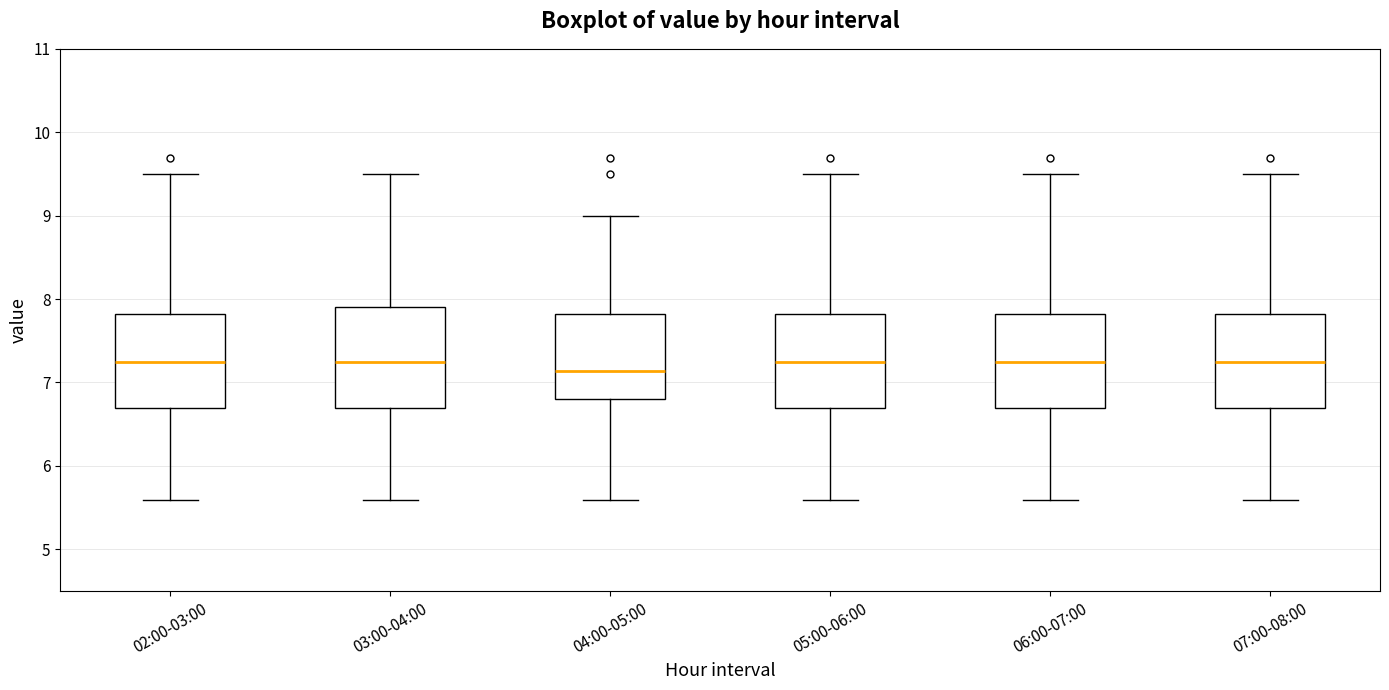

Where does the upper whisker of the box for 04:00-05:00 end on the y-axis? The values are not printed on the chart, so give them approximately, as read against the axis.

9.0